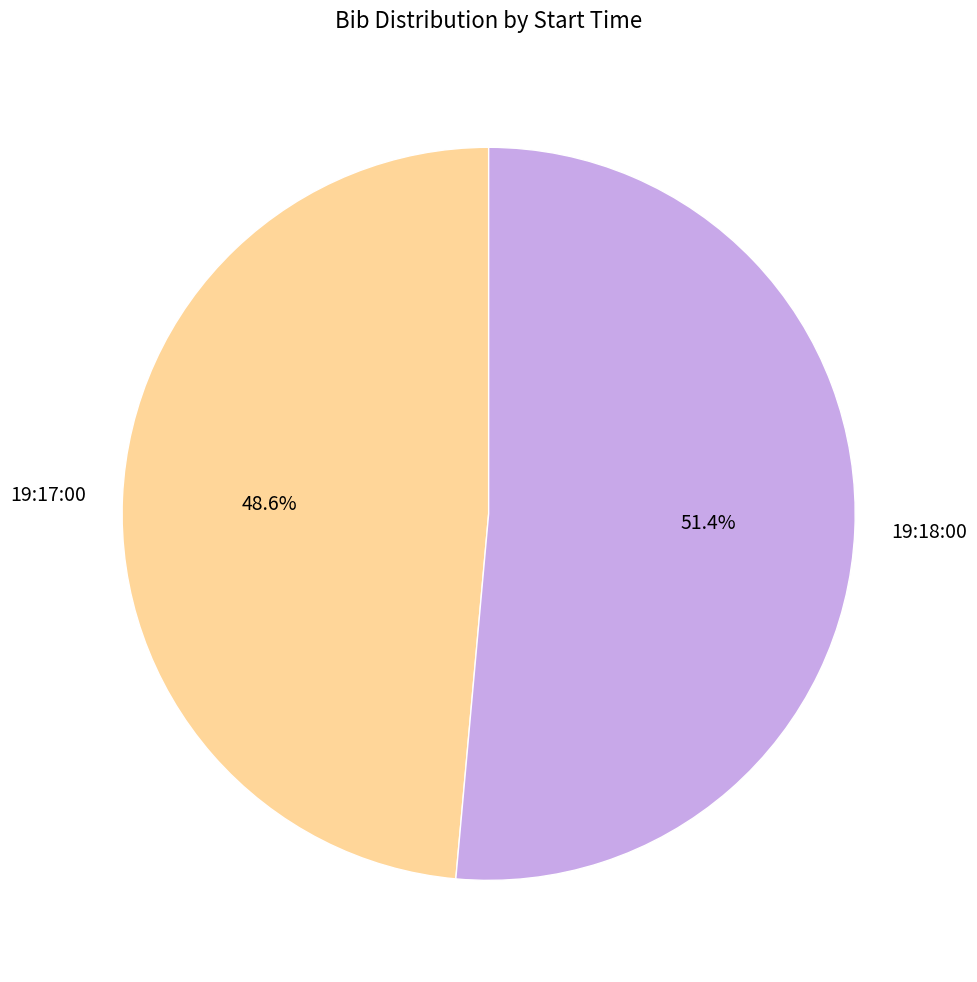

Combined, what portion of the pie is 19:18:00 and 19:17:00?

100.0%